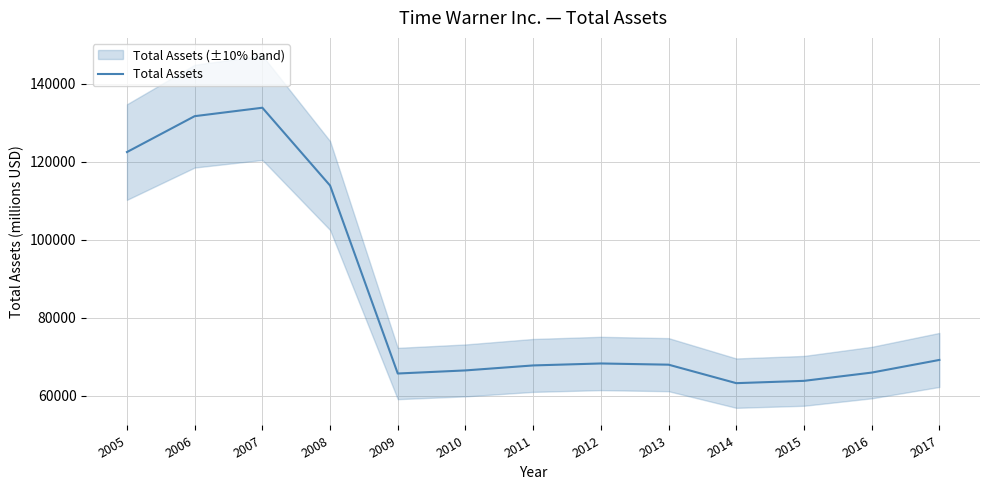

Does the chart have visible grid lines?

Yes